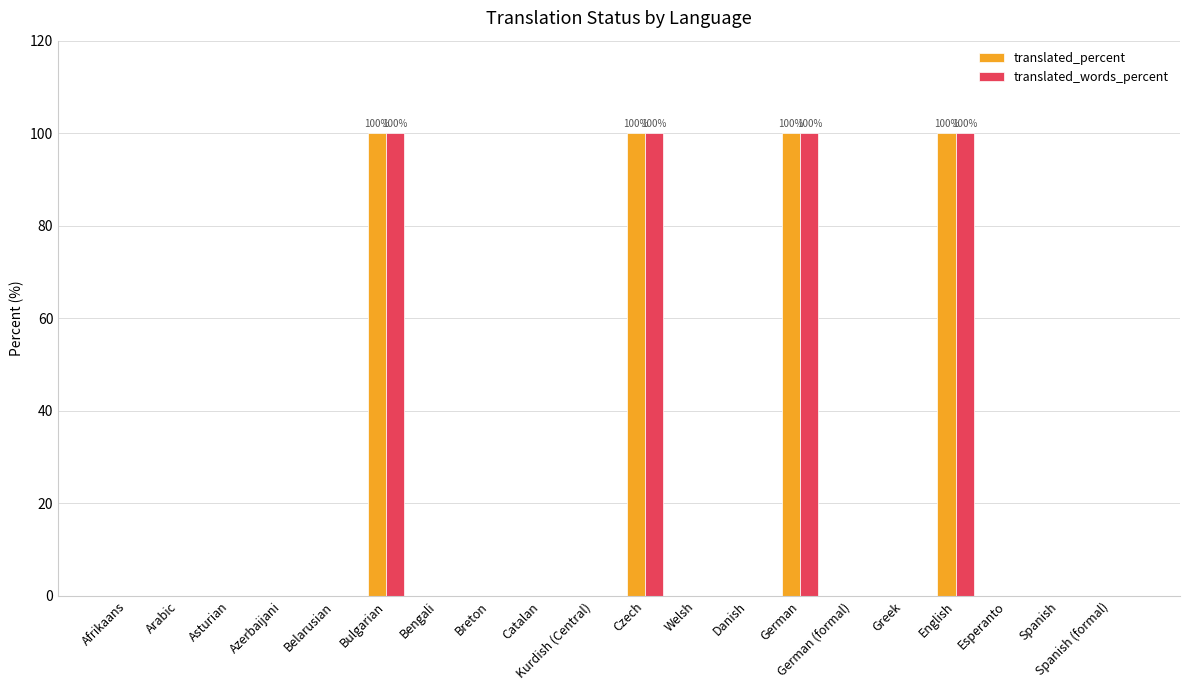

What is the sum of all translated_percent values?

400